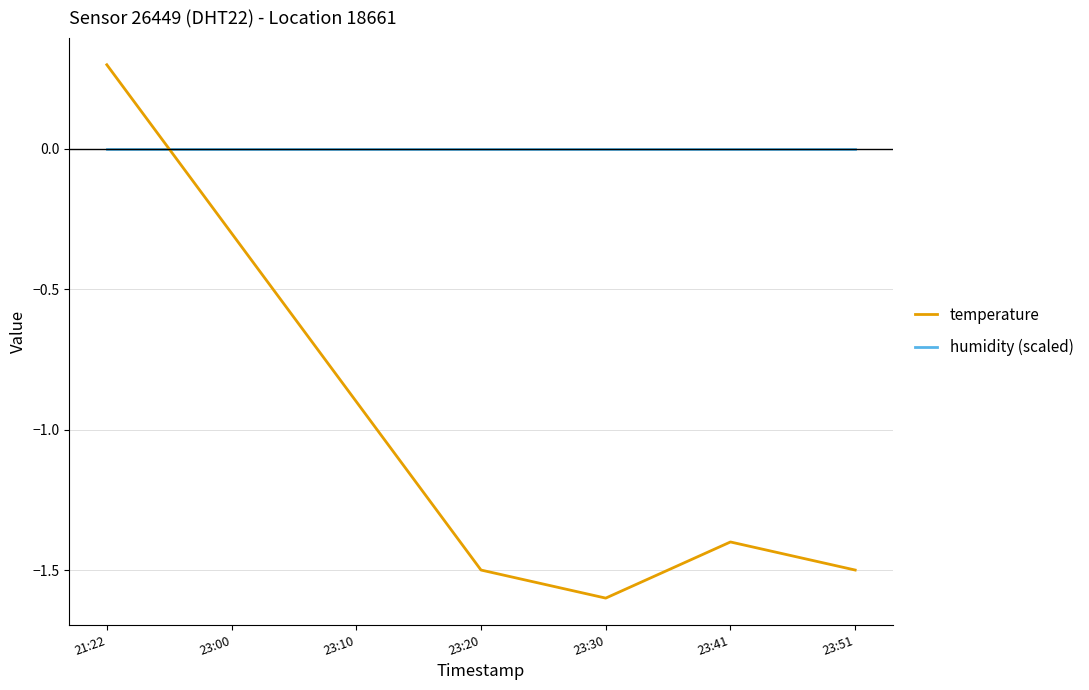

How many lines are shown in the chart?

2